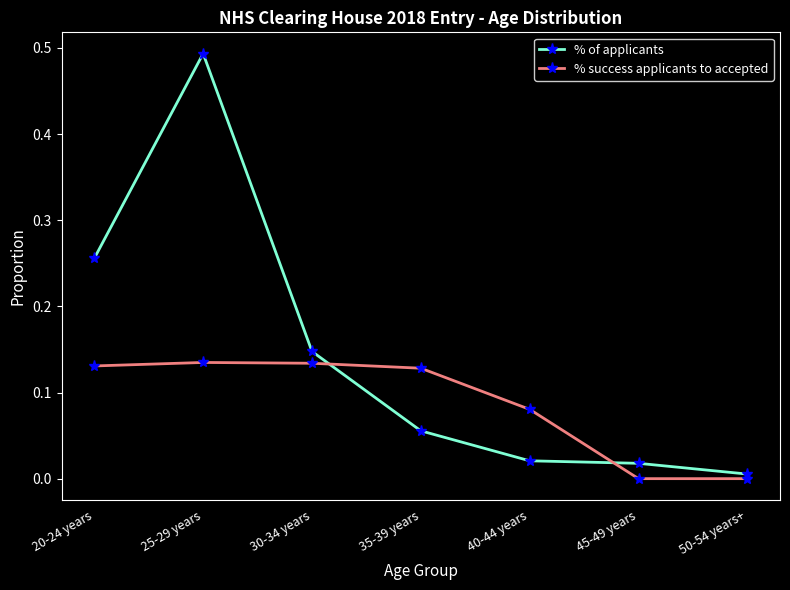

List the series in order of their overall mean, highest first.

% of applicants, % success applicants to accepted